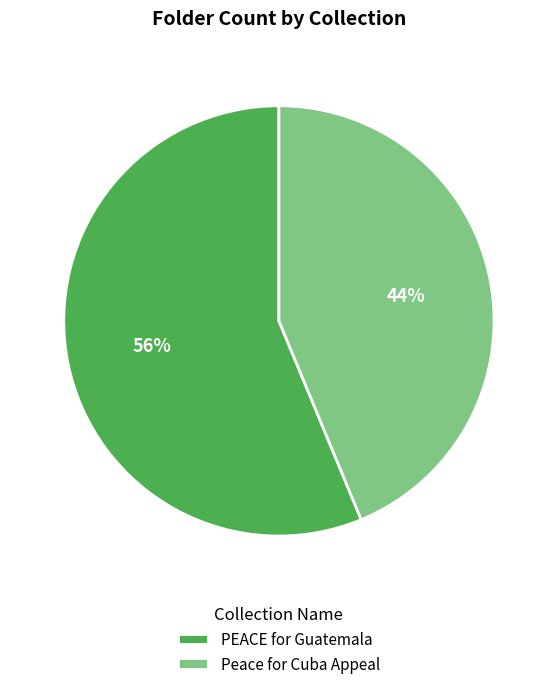

True or false: PEACE for Guatemala accounts for 66% of the total.

False